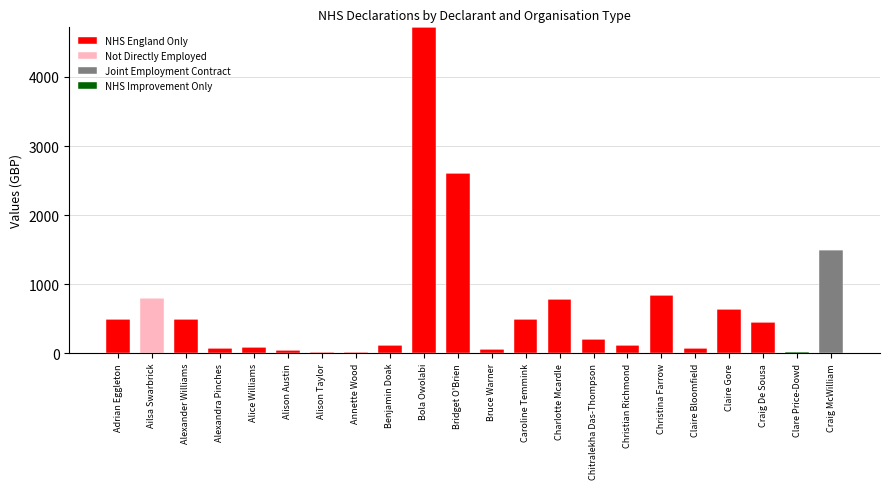

At which label is NHS England Only closest to 2359?

Bridget O'Brien